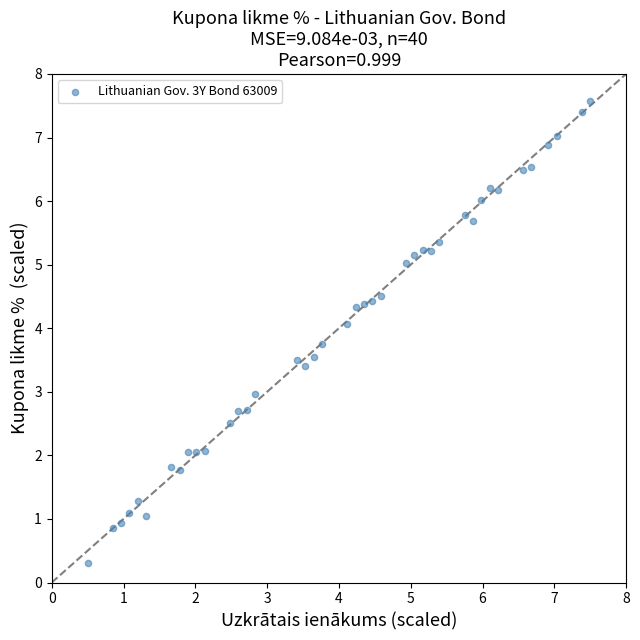

What is the range of Y values (max minus min)?

7.3